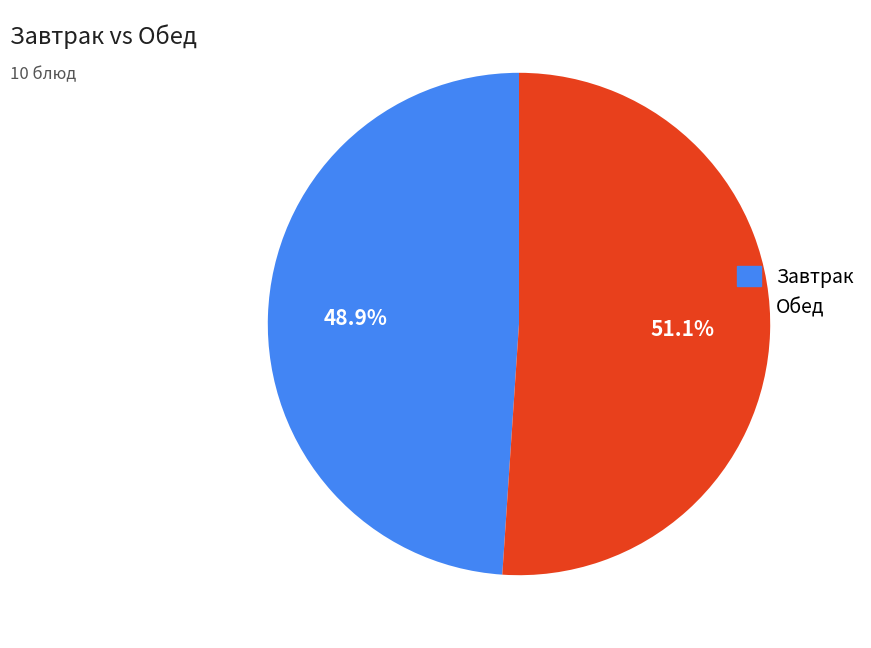

To the nearest percent, what is the difference between the Завтрак and Обед slice percentages?

2%